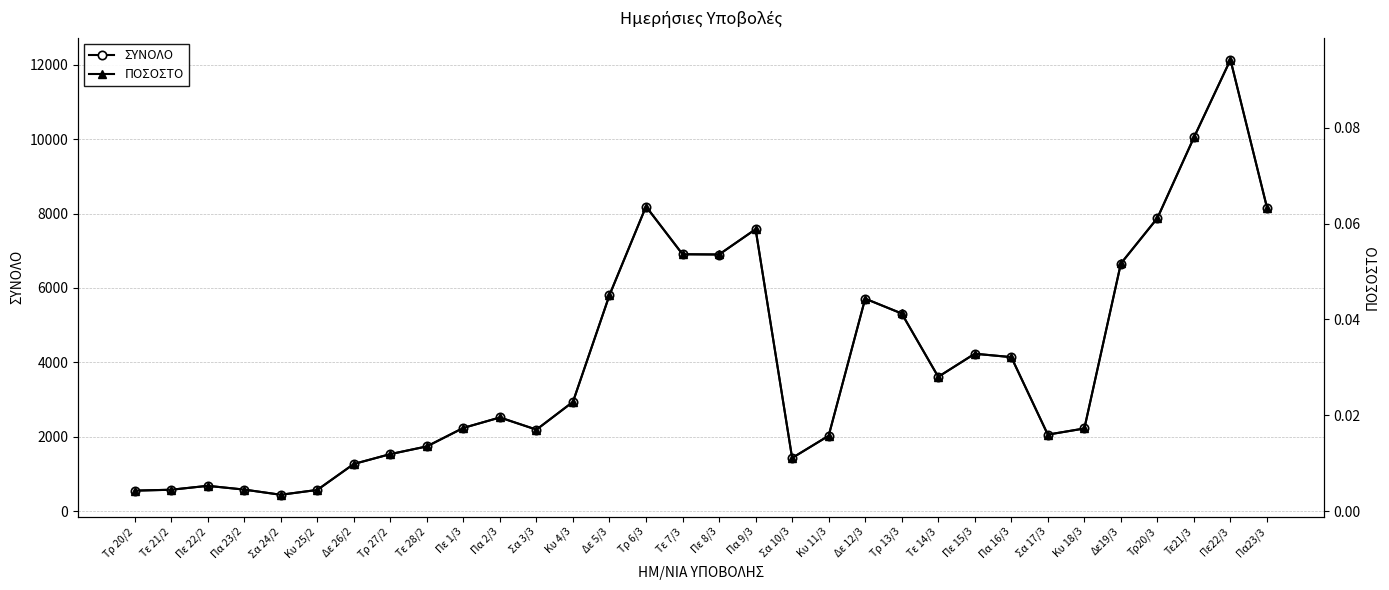

Where is the first local maximum for ΣΥΝΟΛΟ?

Πε 22/2